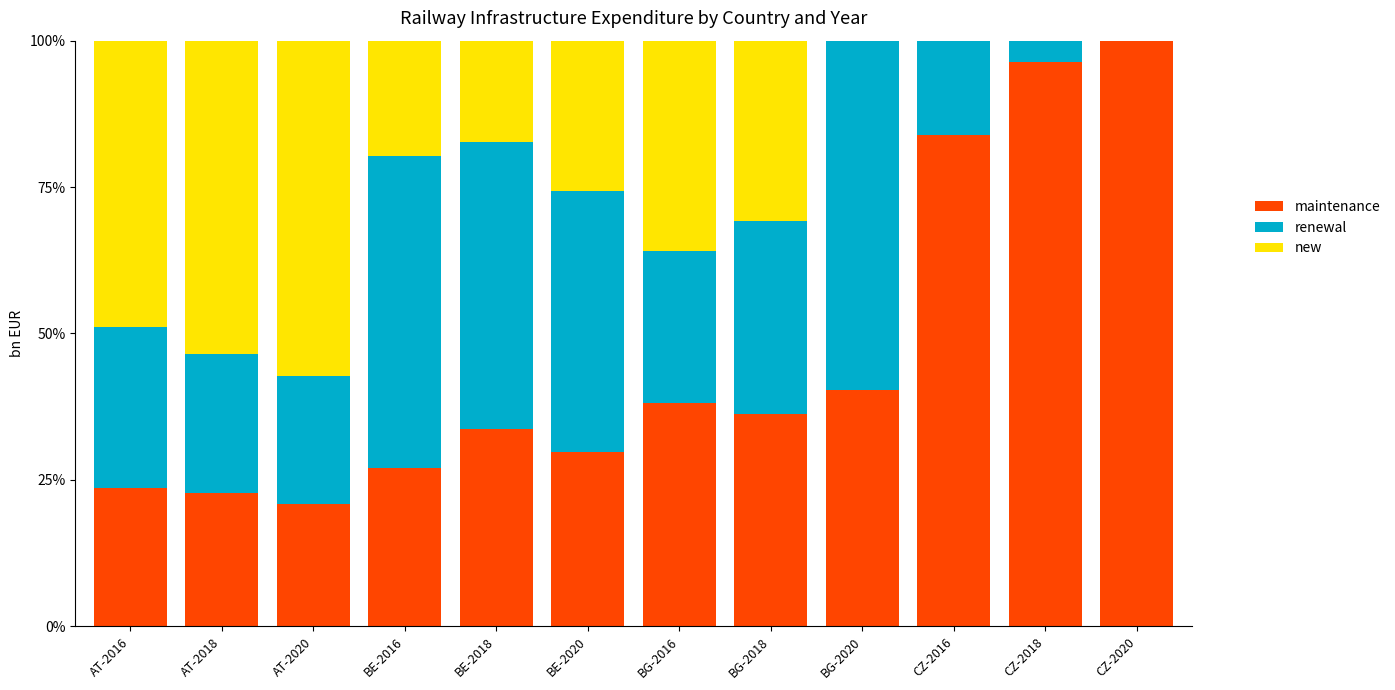

What is the total value across all series at BG-2018?

100.0